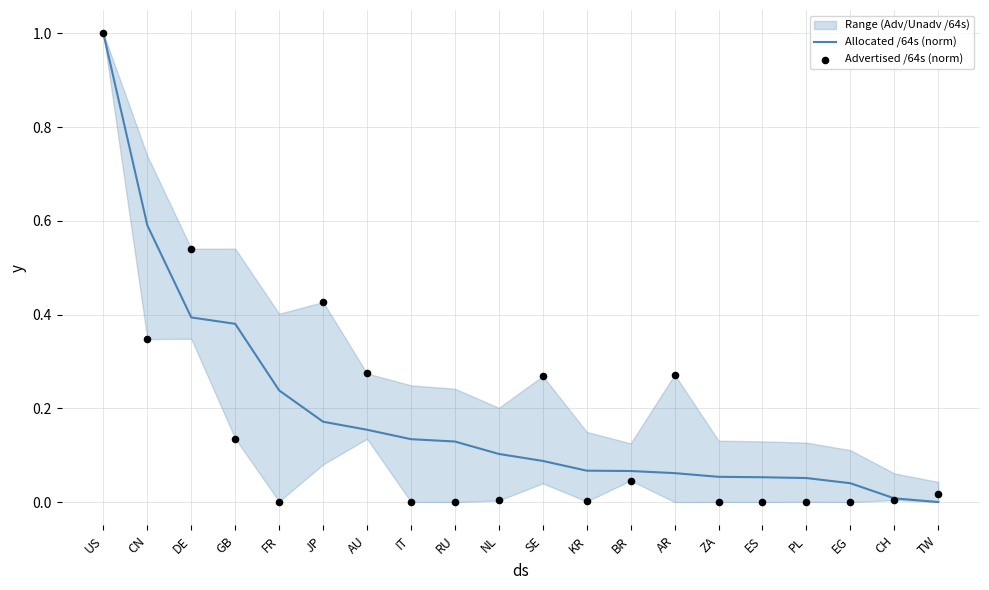

What is the total value across all series at PL?

0.1